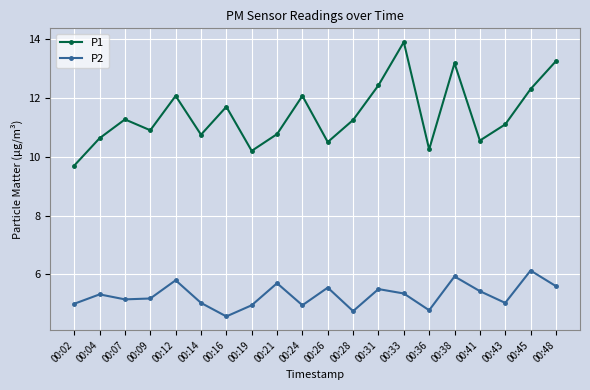

Rank the series at 00:41 from highest to lowest value.

P1, P2